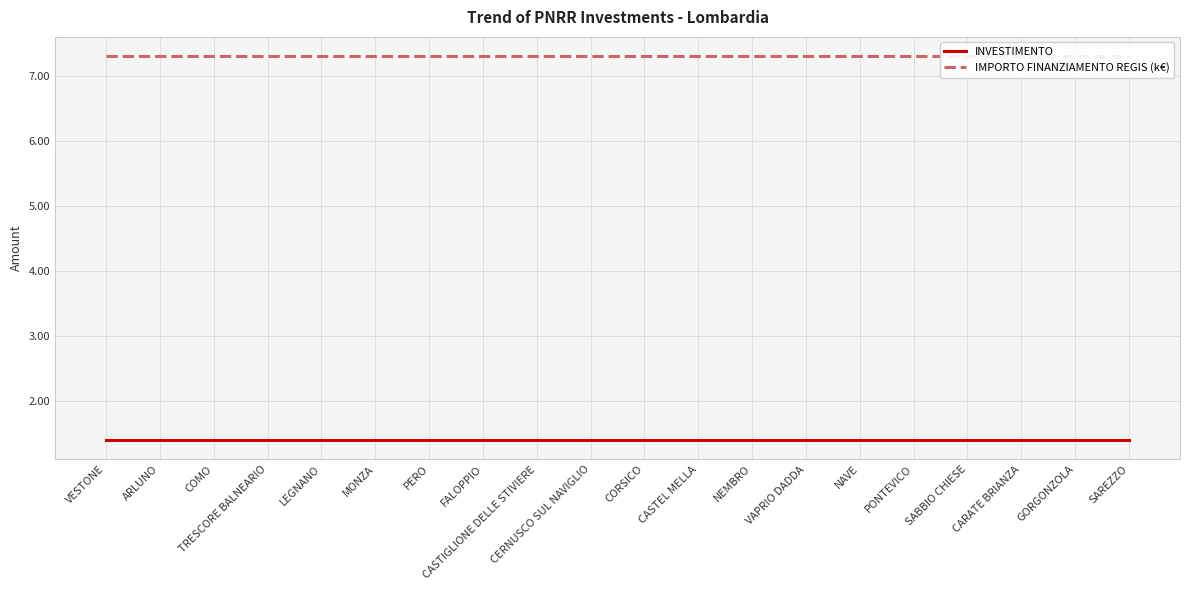

At which label does IMPORTO FINANZIAMENTO REGIS (k€) reach its peak?

VESTONE